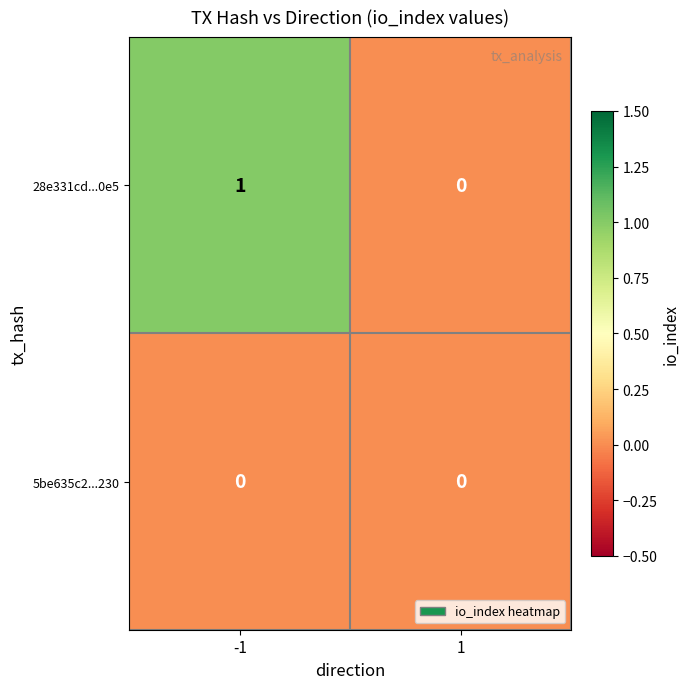

The 5be635c2...230 series shows 0 at -1. True or false?

True